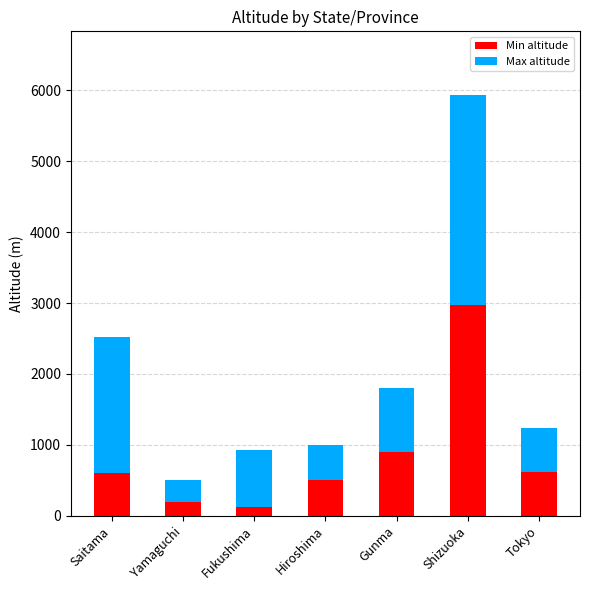

What is the highest value of the Min altitude series?

2970